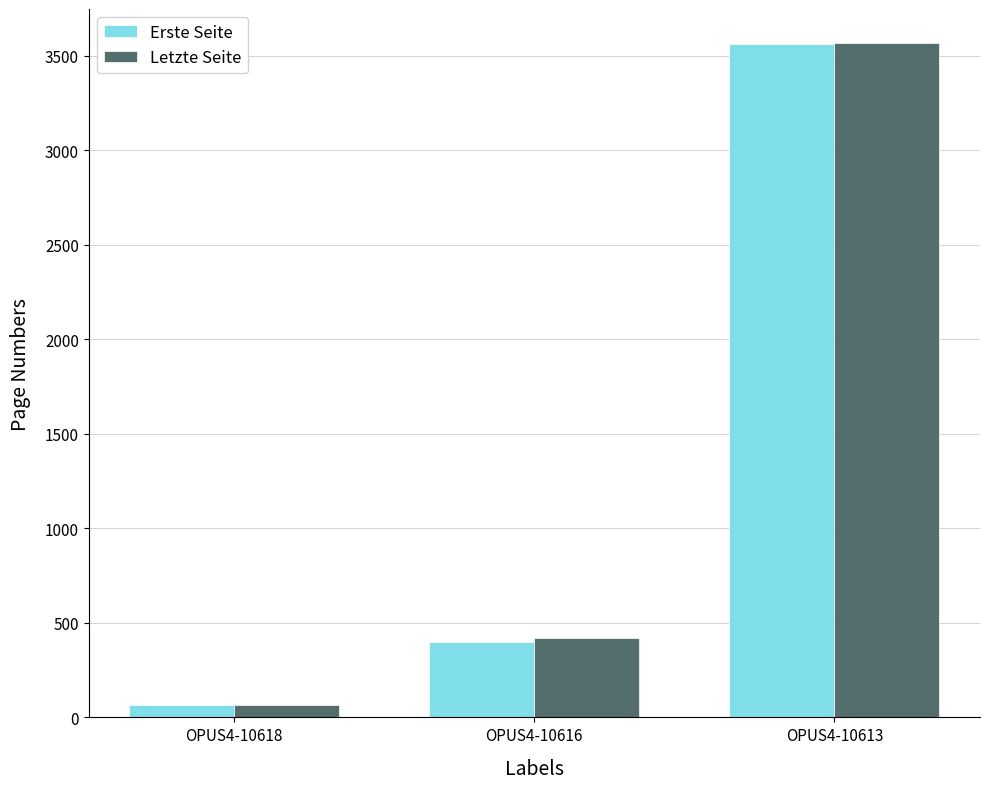

Between OPUS4-10616 and OPUS4-10613, which series saw the biggest shift?

Erste Seite